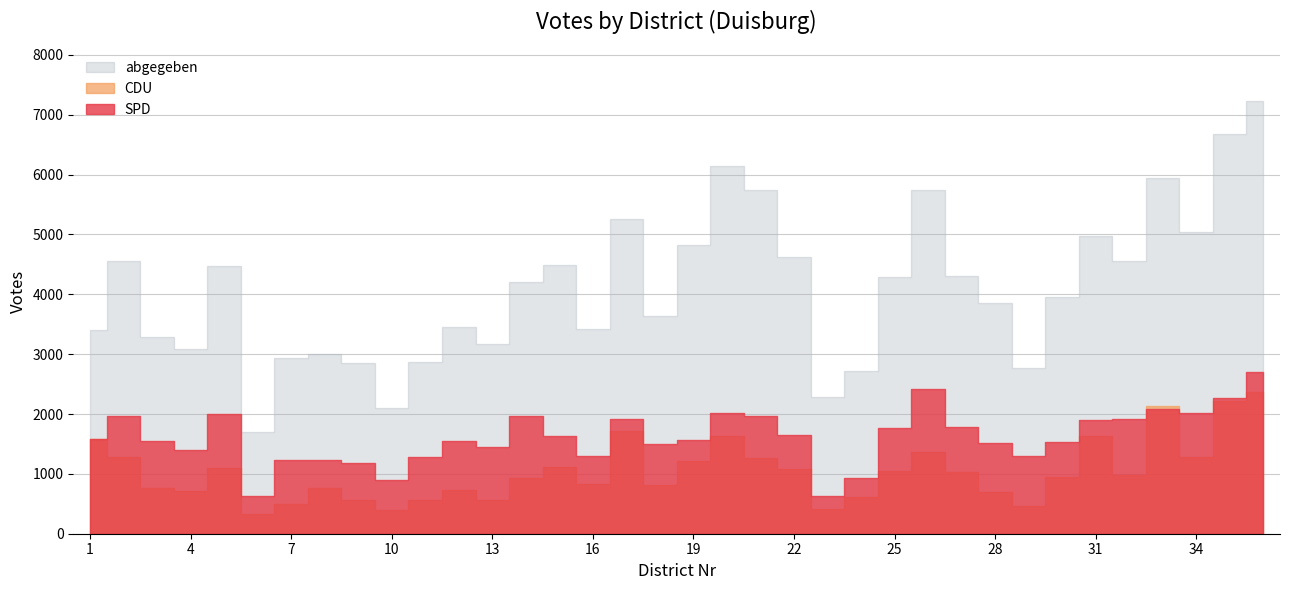

Which category has the lowest value across all series?

6